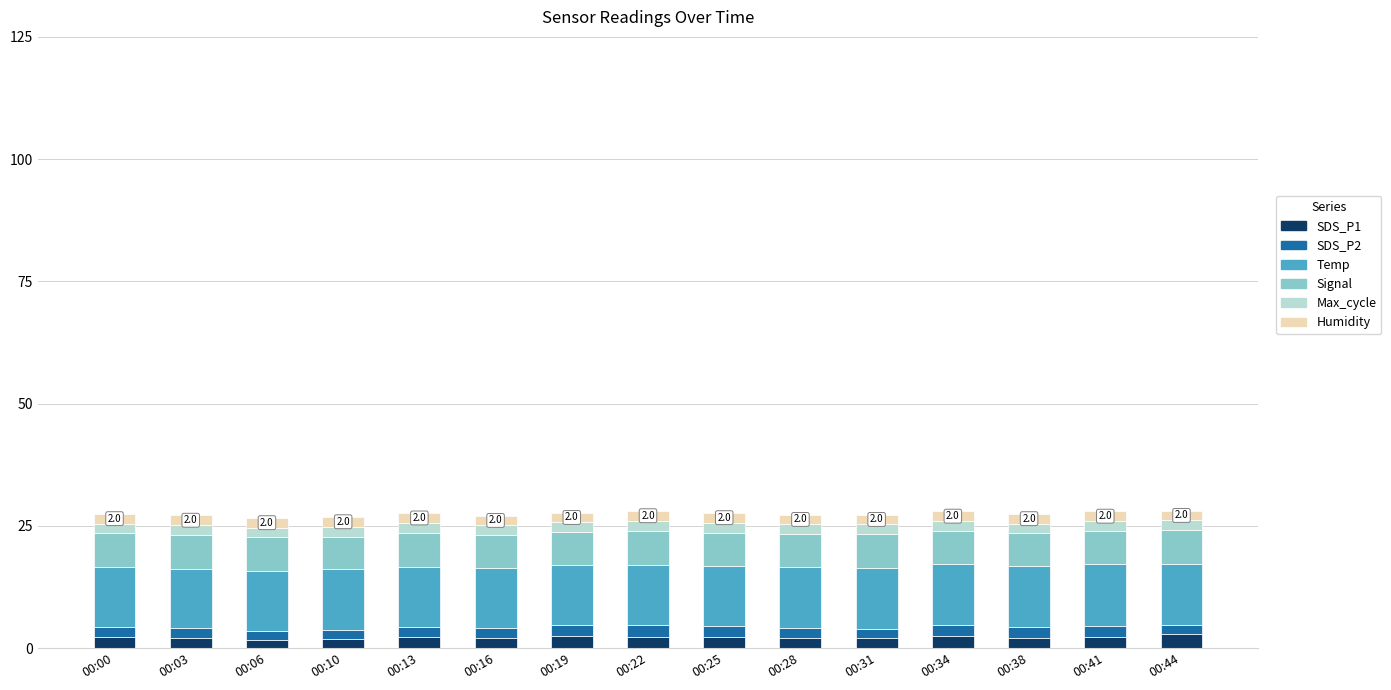

What is the sum of all SDS_P1 values?

33.2